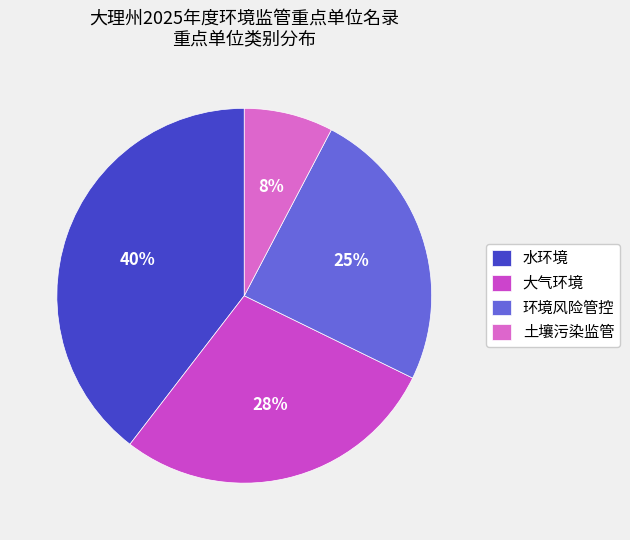

To the nearest percent, what portion does 环境风险管控 represent?

25%